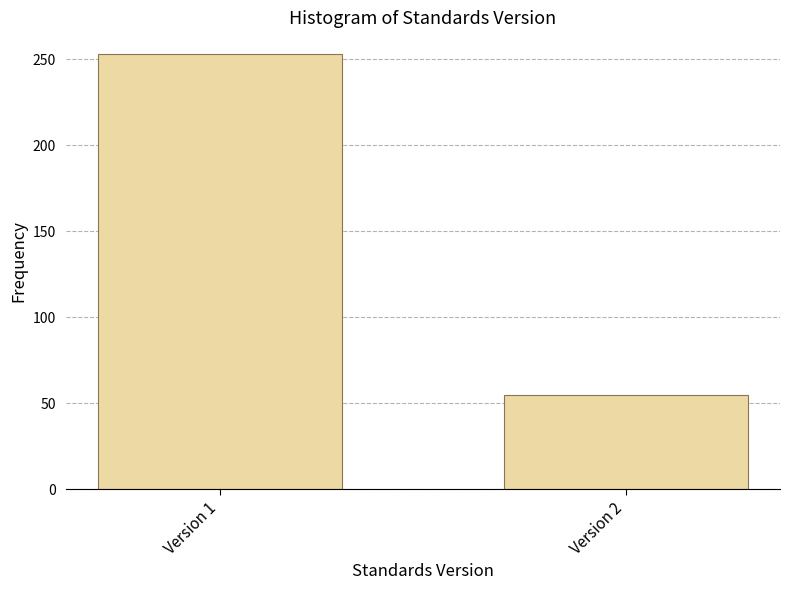

Reading left to right, list all the values displayed in this chart.

Version 1=253	Version 2=55